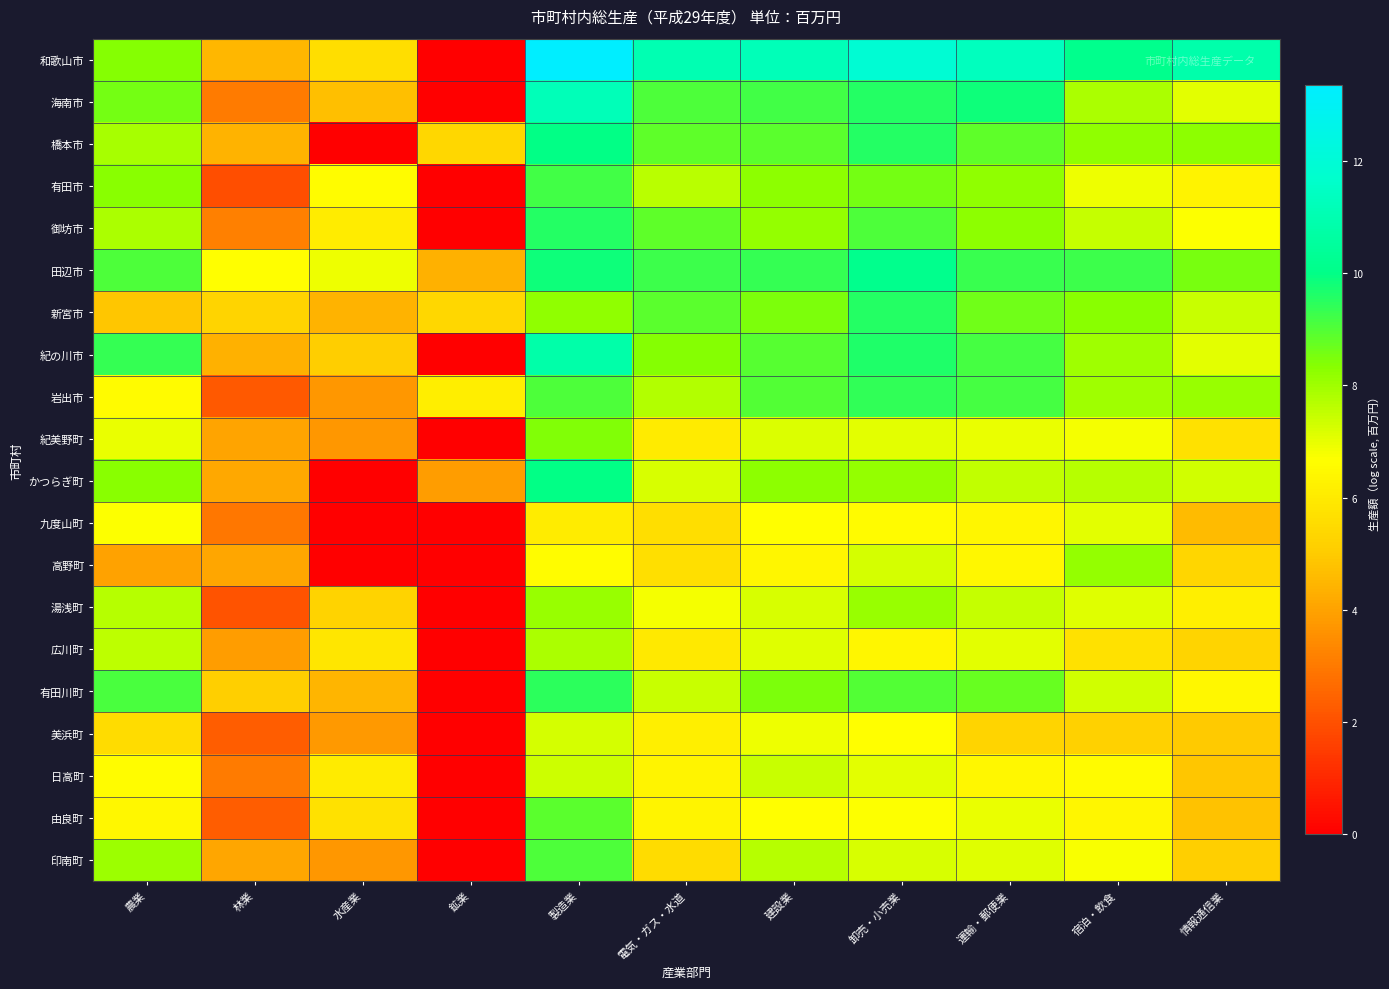

Reading left to right, what are all the values shown in this chart?

和歌山市: 農業=8.4	林業=4.5	水産業=5.6	鉱業=0.0	製造業=13.3	電気・ガス・水道=11.0	建設業=11.2	卸売・小売業=11.9	運輸・郵便業=11.4	宿泊・飲食=10.2	情報通信業=10.9
海南市: 農業=8.6	林業=3.0	水産業=4.7	鉱業=0.0	製造業=11.2	電気・ガス・水道=9.0	建設業=9.2	卸売・小売業=9.6	運輸・郵便業=9.8	宿泊・飲食=7.8	情報通信業=7.0
橋本市: 農業=7.9	林業=4.4	水産業=0.0	鉱業=5.4	製造業=10.0	電気・ガス・水道=8.8	建設業=8.9	卸売・小売業=9.5	運輸・郵便業=8.8	宿泊・飲食=8.2	情報通信業=8.3
有田市: 農業=8.3	林業=1.9	水産業=6.6	鉱業=0.0	製造業=9.2	電気・ガス・水道=7.6	建設業=8.3	卸売・小売業=8.6	運輸・郵便業=8.2	宿泊・飲食=6.9	情報通信業=6.3
御坊市: 農業=7.9	林業=3.2	水産業=6.1	鉱業=0.0	製造業=9.6	電気・ガス・水道=8.8	建設業=8.2	卸売・小売業=9.0	運輸・郵便業=8.3	宿泊・飲食=7.5	情報通信業=6.7
田辺市: 農業=9.1	林業=6.6	水産業=6.9	鉱業=4.3	製造業=9.8	電気・ガス・水道=9.2	建設業=9.4	卸売・小売業=10.2	運輸・郵便業=9.3	宿泊・飲食=9.3	情報通信業=8.5
新宮市: 農業=4.9	林業=5.3	水産業=4.4	鉱業=5.4	製造業=8.2	電気・ガス・水道=8.9	建設業=8.5	卸売・小売業=9.6	運輸・郵便業=8.6	宿泊・飲食=8.3	情報通信業=7.4
紀の川市: 農業=9.4	林業=4.4	水産業=5.1	鉱業=0.0	製造業=10.8	電気・ガス・水道=8.4	建設業=8.9	卸売・小売業=9.6	運輸・郵便業=9.2	宿泊・飲食=8.0	情報通信業=7.1
岩出市: 農業=6.5	林業=2.2	水産業=3.7	鉱業=6.1	製造業=9.0	電気・ガス・水道=7.7	建設業=9.0	卸売・小売業=9.4	運輸・郵便業=9.1	宿泊・飲食=8.0	情報通信業=8.1
紀美野町: 農業=7.0	林業=4.0	水産業=3.7	鉱業=0.0	製造業=8.4	電気・ガス・水道=6.0	建設業=7.2	卸売・小売業=7.1	運輸・郵便業=7.0	宿泊・飲食=6.8	情報通信業=5.7
かつらぎ町: 農業=8.3	林業=4.2	水産業=0.0	鉱業=3.9	製造業=10.0	電気・ガス・水道=7.2	建設業=8.3	卸売・小売業=8.1	運輸・郵便業=7.5	宿泊・飲食=7.7	情報通信業=7.3
九度山町: 農業=6.7	林業=2.9	水産業=0.0	鉱業=0.0	製造業=6.1	電気・ガス・水道=5.6	建設業=6.6	卸売・小売業=6.5	運輸・郵便業=6.4	宿泊・飲食=7.1	情報通信業=4.6
高野町: 農業=4.0	林業=4.1	水産業=0.0	鉱業=0.0	製造業=6.6	電気・ガス・水道=5.7	建設業=6.4	卸売・小売業=7.3	運輸・郵便業=6.4	宿泊・飲食=8.2	情報通信業=5.4
湯浅町: 農業=7.7	林業=2.1	水産業=5.2	鉱業=0.0	製造業=8.1	電気・ガス・水道=6.8	建設業=7.2	卸売・小売業=8.1	運輸・郵便業=7.5	宿泊・飲食=7.1	情報通信業=6.2
広川町: 農業=7.6	林業=3.9	水産業=5.8	鉱業=0.0	製造業=7.8	電気・ガス・水道=6.0	建設業=7.1	卸売・小売業=6.4	運輸・郵便業=7.1	宿泊・飲食=5.7	情報通信業=5.3
有田川町: 農業=9.1	林業=5.1	水産業=4.5	鉱業=0.0	製造業=9.5	電気・ガス・水道=7.4	建設業=8.5	卸売・小売業=9.0	運輸・郵便業=8.7	宿泊・飲食=7.3	情報通信業=6.4
美浜町: 農業=5.6	林業=2.3	水産業=3.8	鉱業=0.0	製造業=7.3	電気・ガス・水道=6.2	建設業=6.9	卸売・小売業=6.7	運輸・郵便業=5.3	宿泊・飲食=5.2	情報通信業=5.0
日高町: 農業=6.6	林業=3.0	水産業=6.0	鉱業=0.0	製造業=7.4	電気・ガス・水道=6.3	建設業=7.5	卸売・小売業=7.1	運輸・郵便業=6.4	宿泊・飲食=6.5	情報通信業=4.9
由良町: 農業=6.4	林業=2.3	水産業=5.7	鉱業=0.0	製造業=8.9	電気・ガス・水道=6.3	建設業=6.7	卸売・小売業=6.7	運輸・郵便業=6.9	宿泊・飲食=6.4	情報通信業=4.8
印南町: 農業=8.0	林業=4.1	水産業=3.7	鉱業=0.0	製造業=9.1	電気・ガス・水道=5.5	建設業=7.7	卸売・小売業=7.2	運輸・郵便業=7.1	宿泊・飲食=6.7	情報通信業=5.1